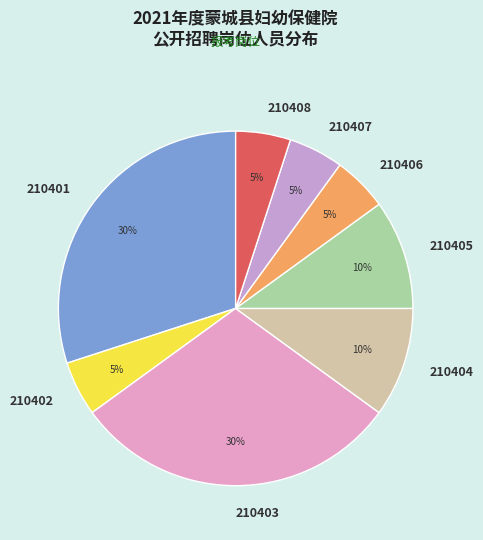

Do 210402 and 210405 together represent more than half of the pie?

No